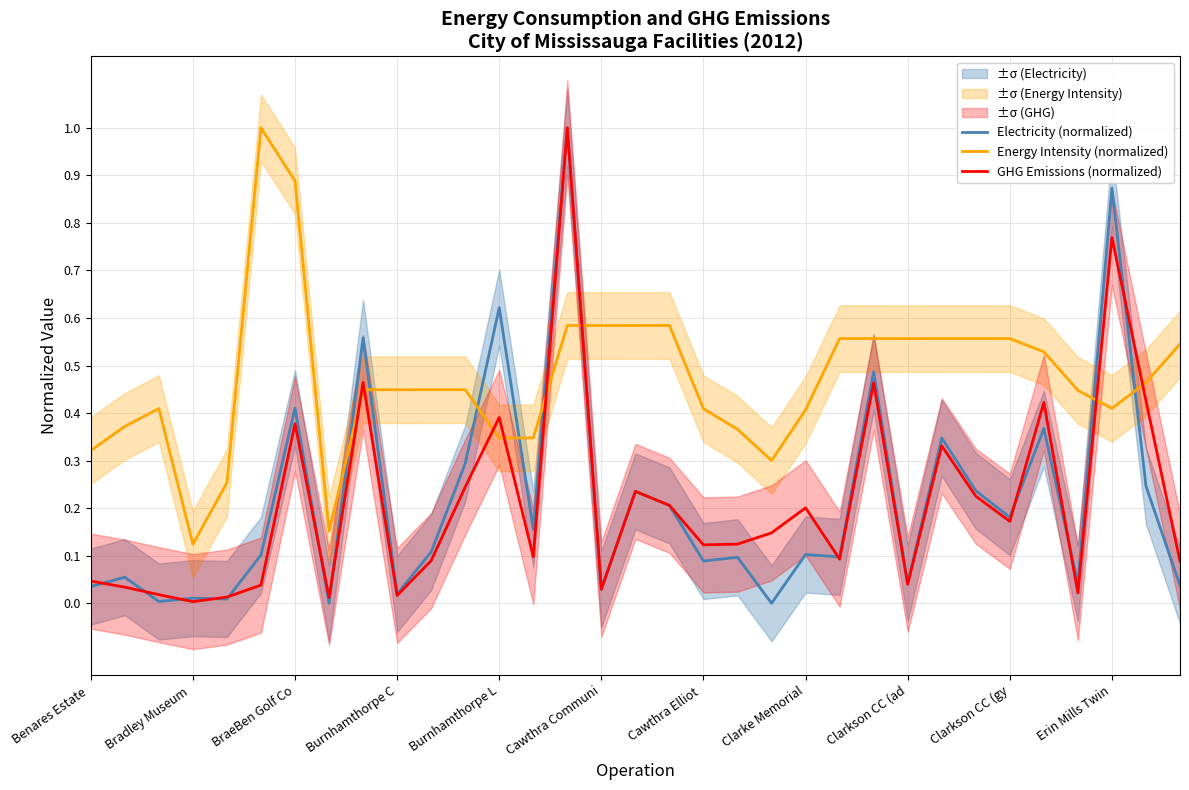

What are all the series names shown in the legend?

Electricity (normalized), Energy Intensity (normalized), GHG Emissions (normalized)